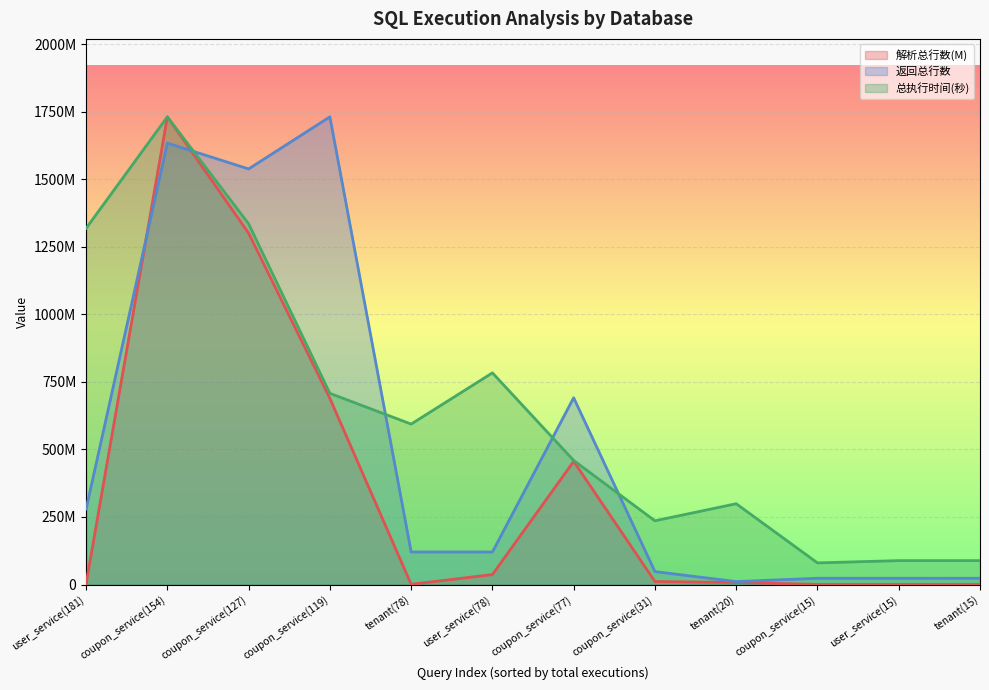

How many lines are shown in the chart?

3